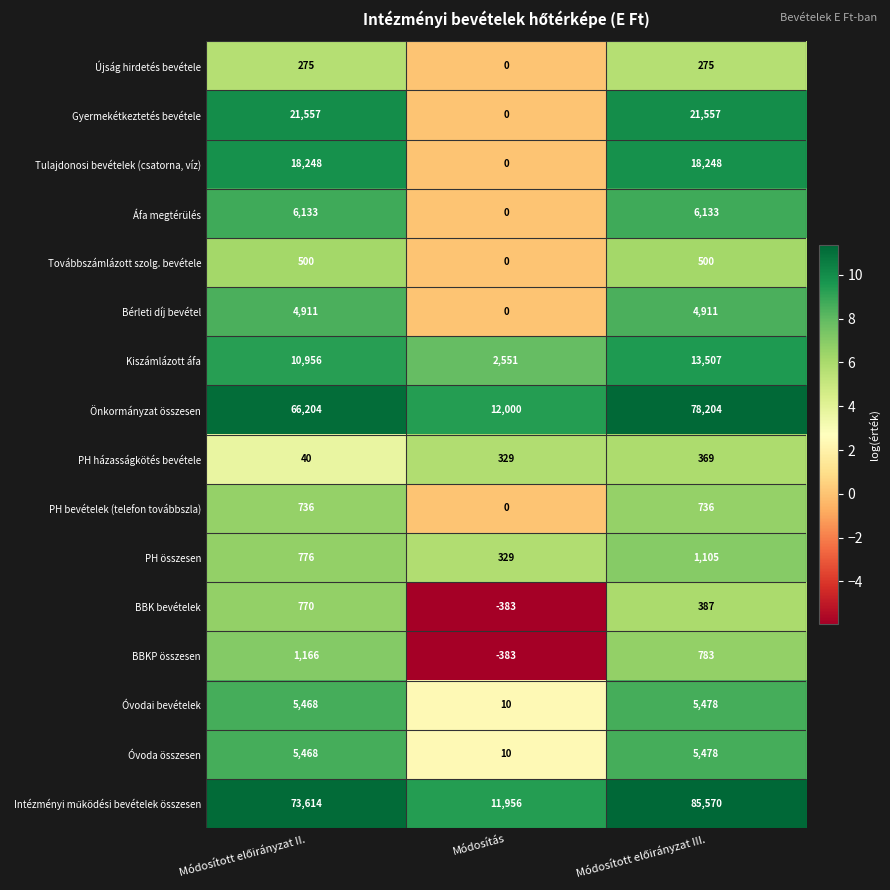

What is the spread (max minus min) of values at Módosítás?

12383